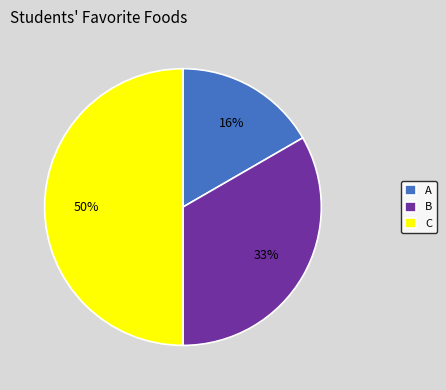

How many segments does this pie chart have?

3